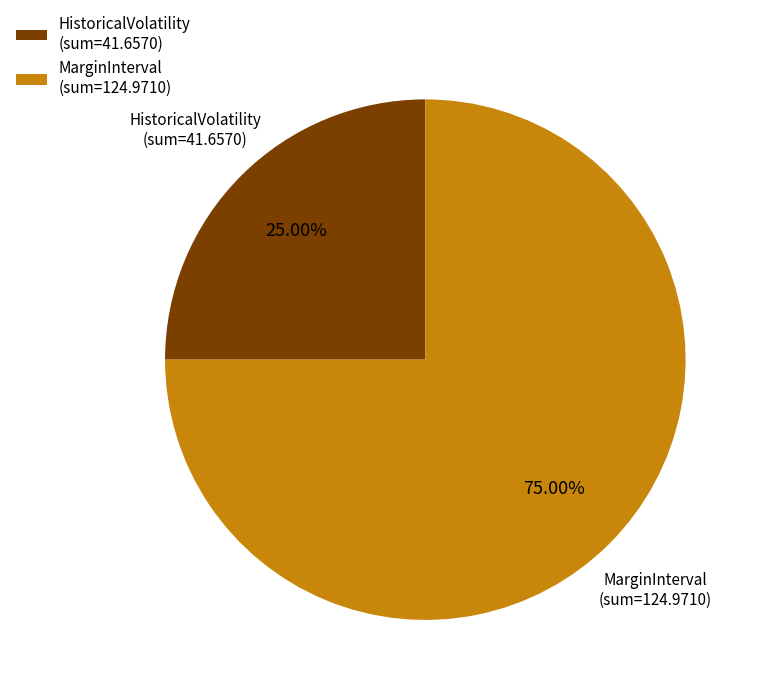

Which has a higher value, HistoricalVolatility (sum=41.6570) or MarginInterval (sum=124.9710)?

MarginInterval (sum=124.9710)